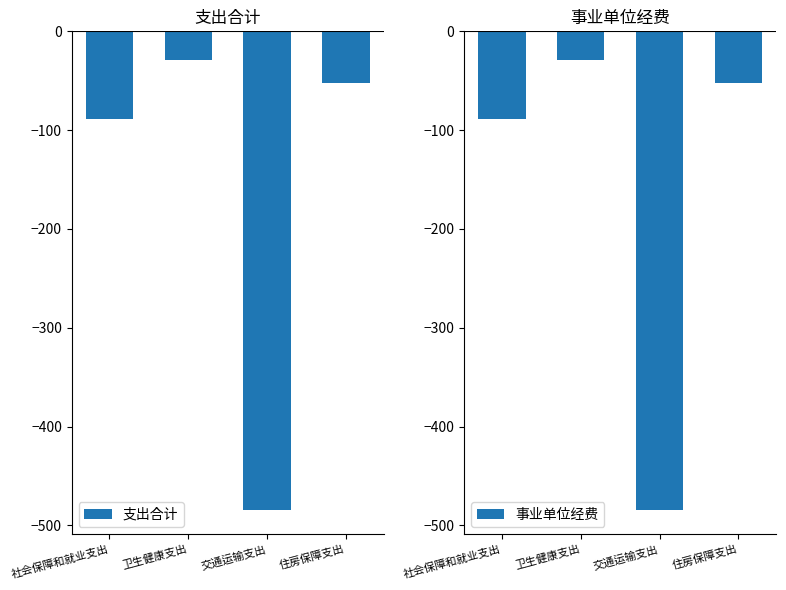

At which label is 支出合计 closest to -256?

社会保障和就业支出